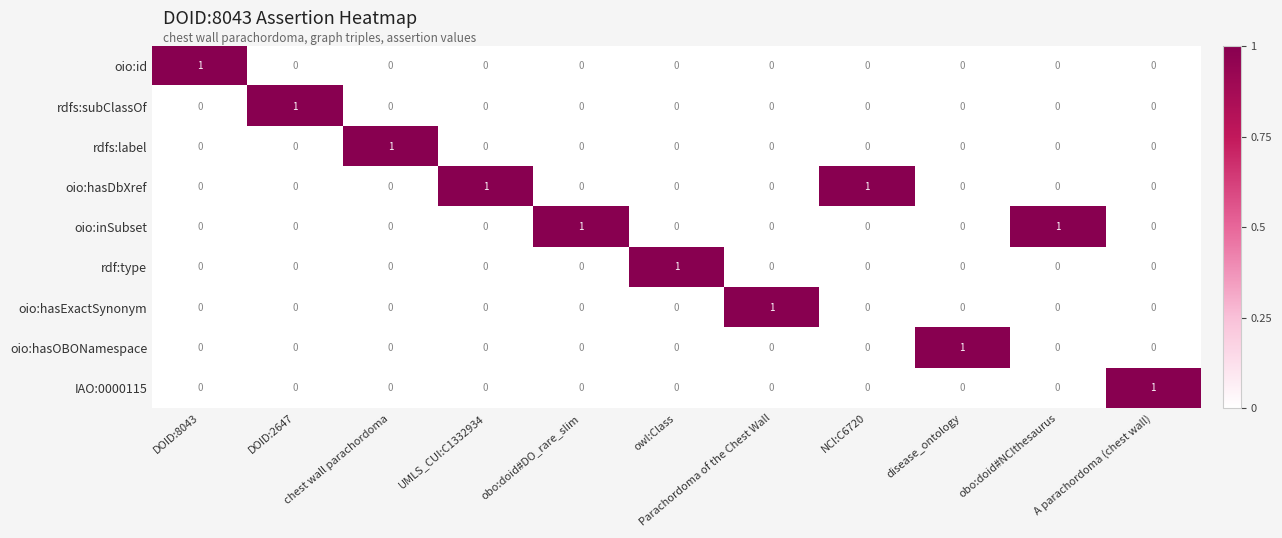

How many positive values does the oio:hasOBONamespace series have?

1